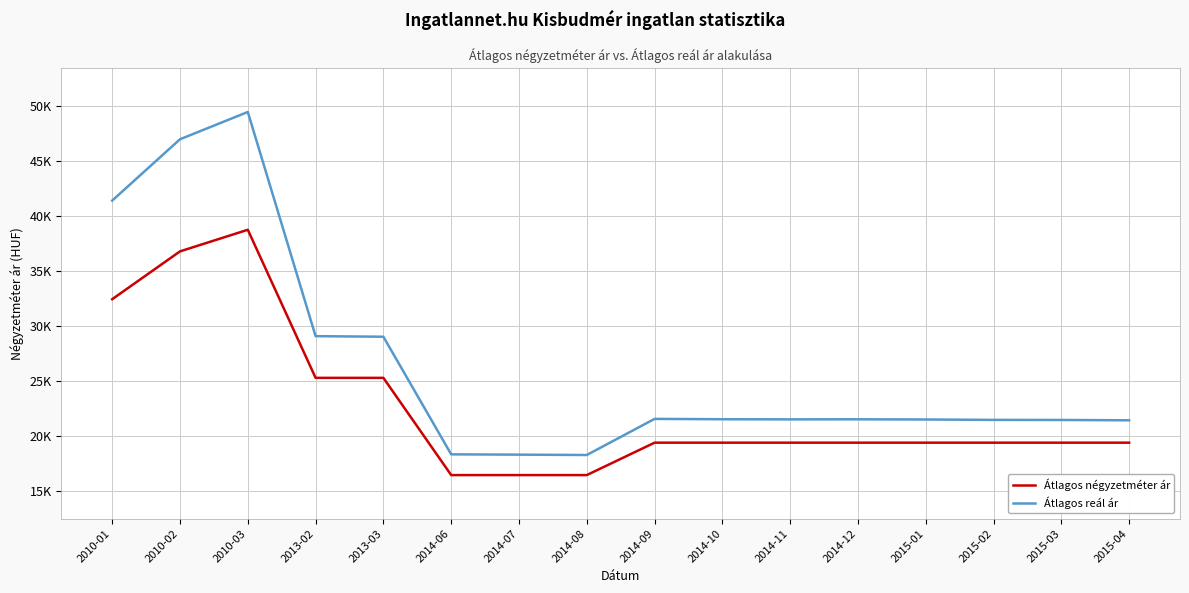

Does the chart have visible grid lines?

Yes